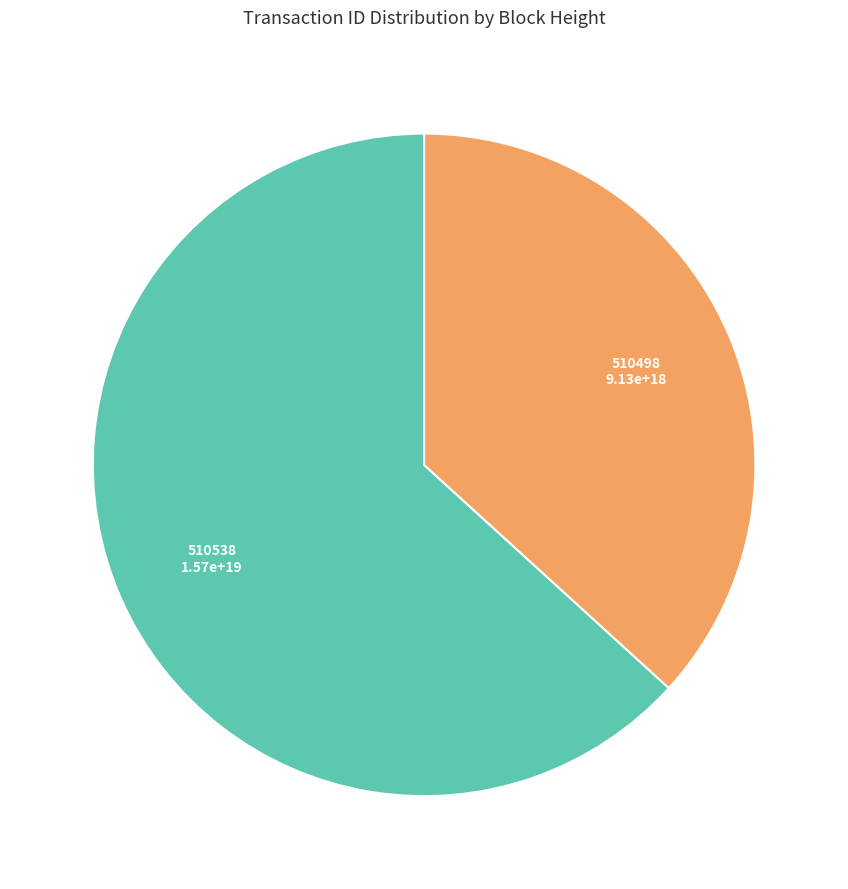

Is there a majority slice in this chart?

Yes